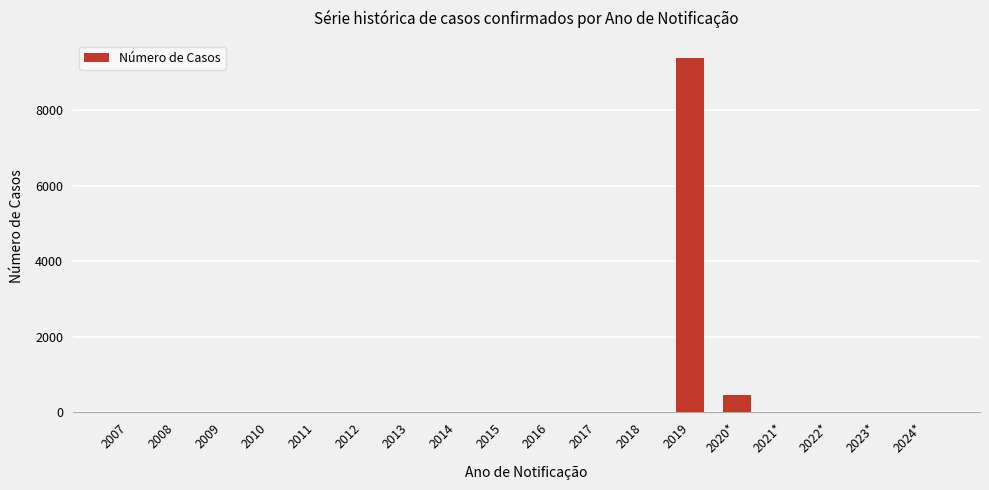

What is the average value?

548